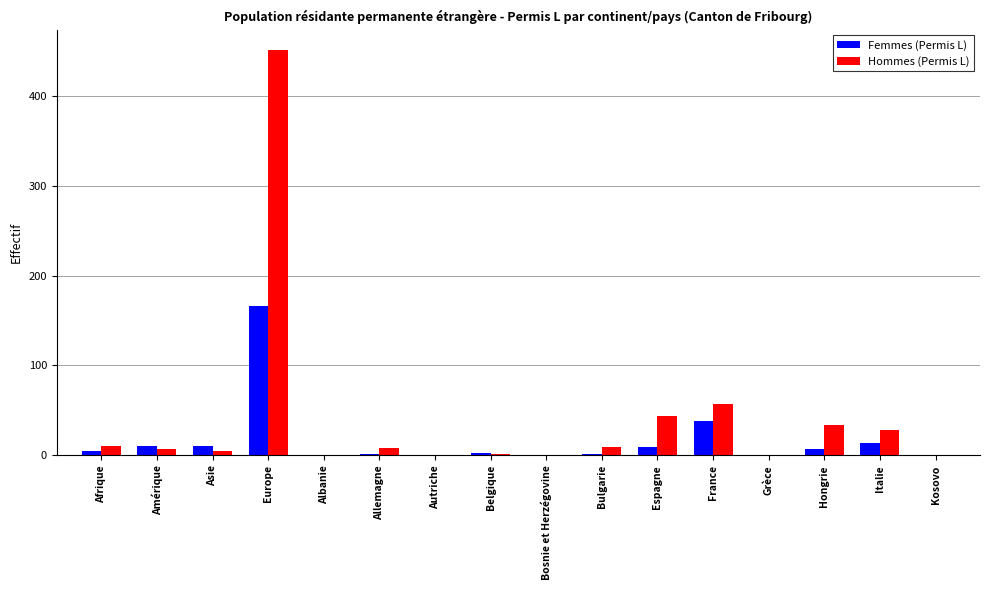

What are all the series names shown in the legend?

Femmes (Permis L), Hommes (Permis L)